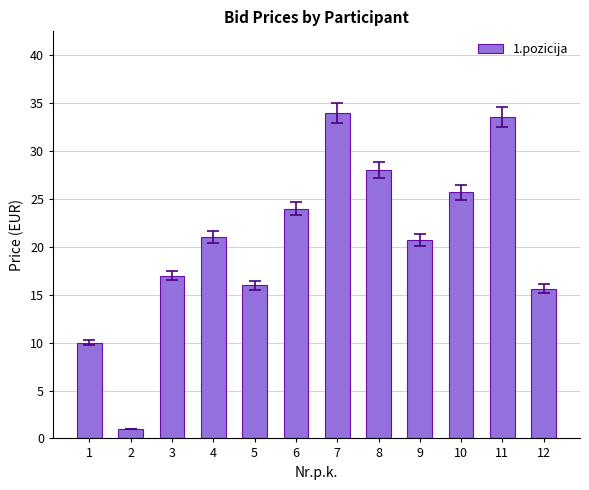

Which label corresponds to the smallest value in the chart?

2